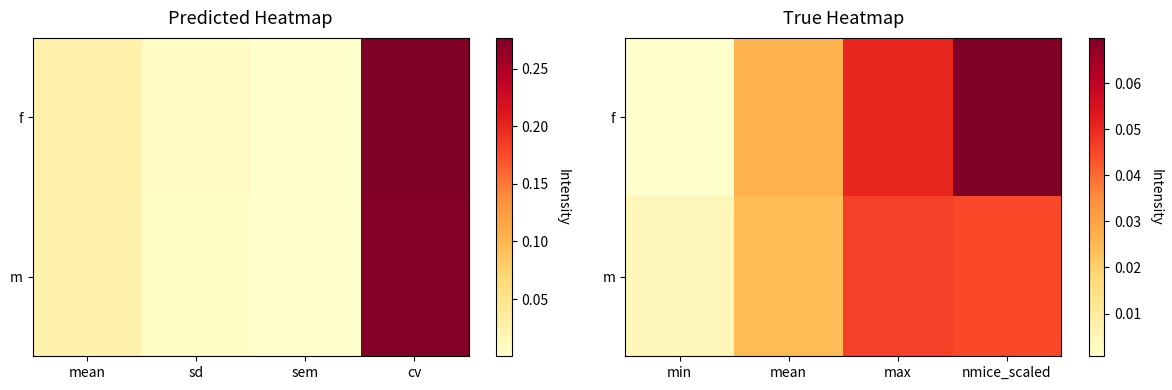

The value of m at min is 0.0. True or false?

True